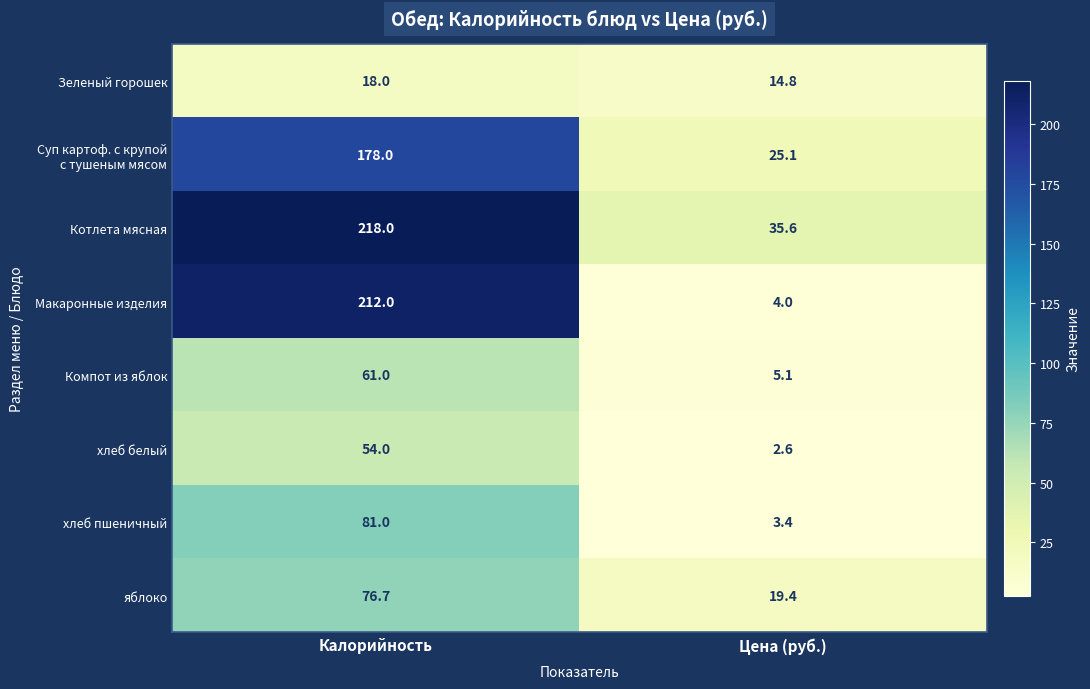

List the labels in order of хлеб пшеничный value, largest first.

Калорийность, Цена (руб.)